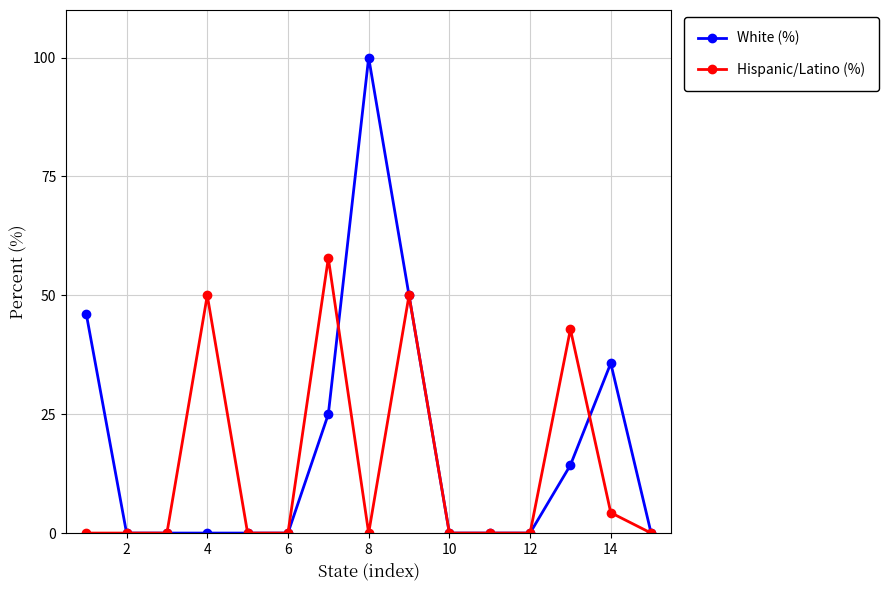

Which series has the largest total across all categories?

White (%)